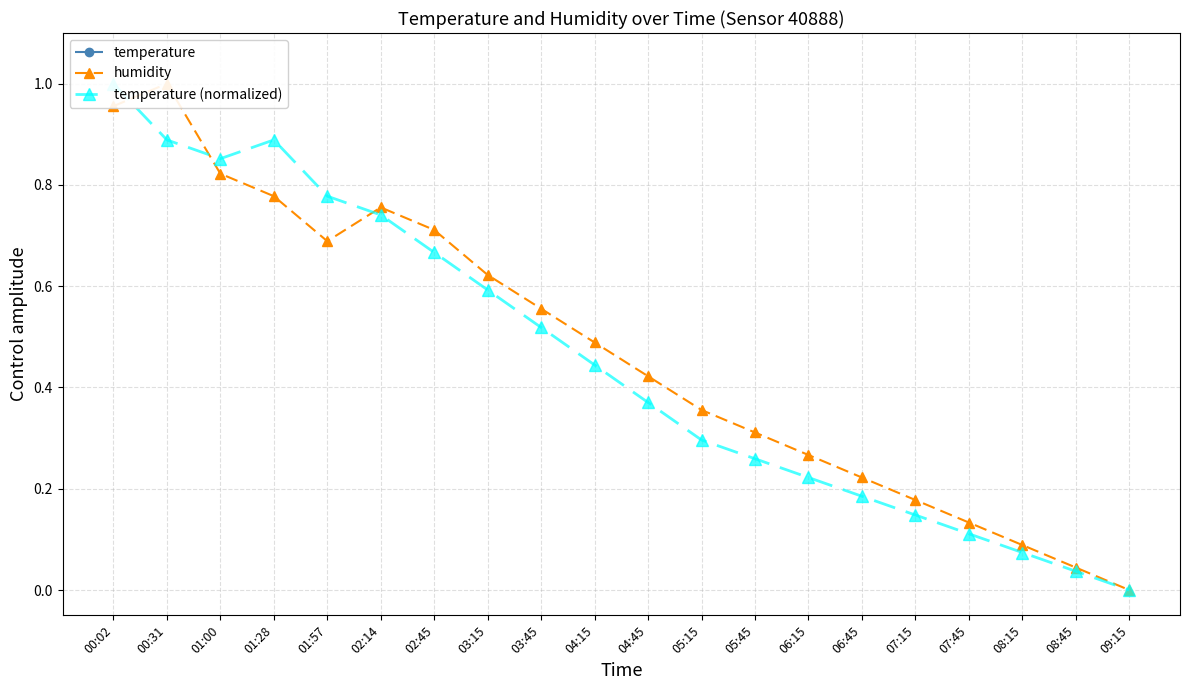

How many lines are shown in the chart?

3